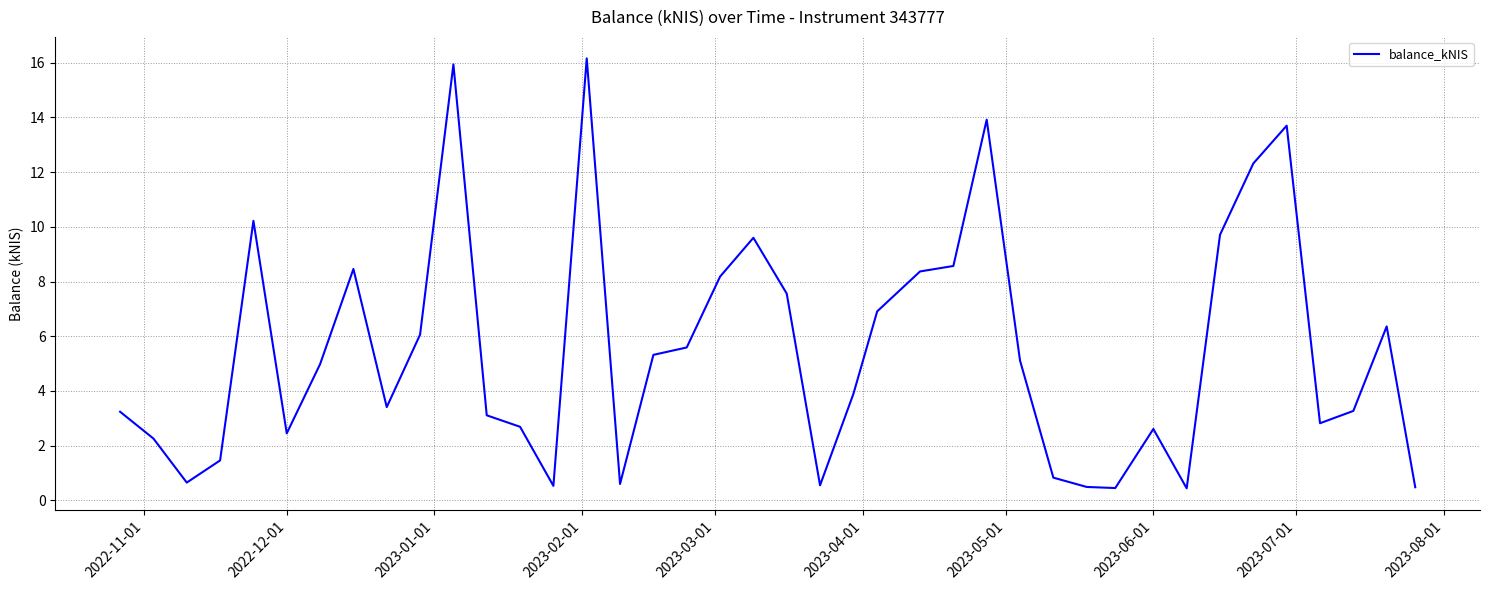

What is the greatest value displayed?

16.2